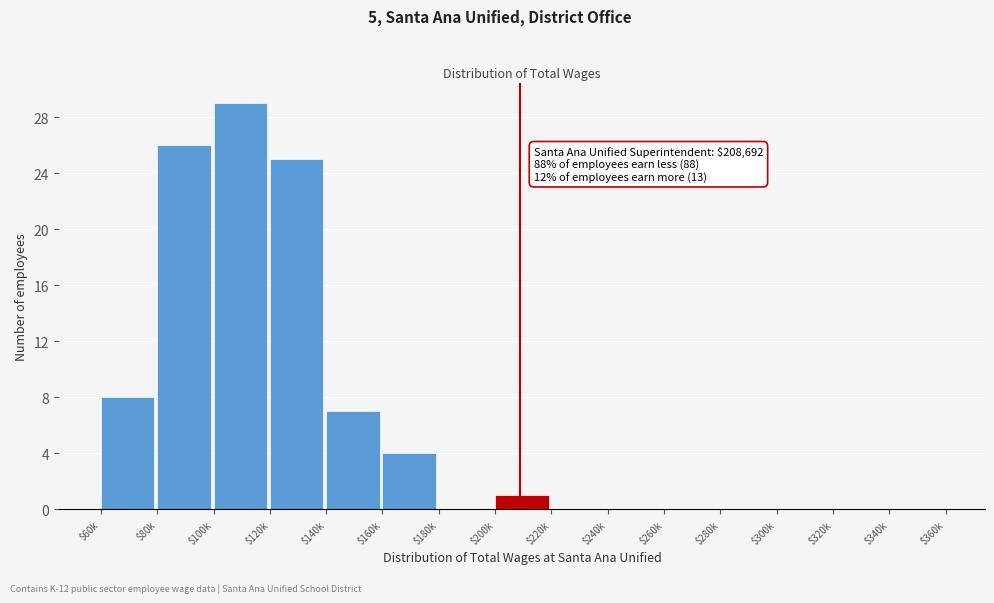

What is the greatest value displayed?

29